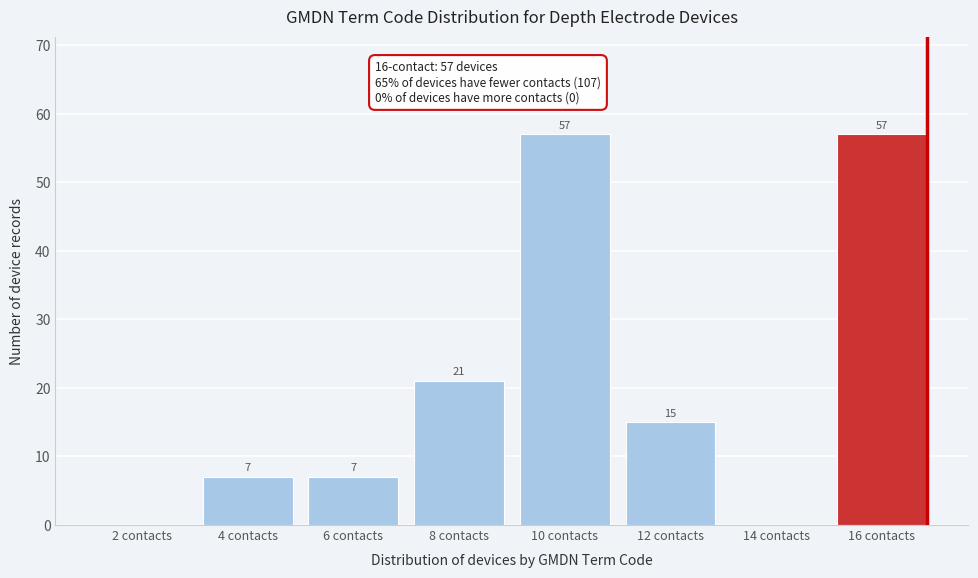

Reading left to right, what are all the values shown in this chart?

2 contacts=0	4 contacts=7	6 contacts=7	8 contacts=21	10 contacts=57	12 contacts=15	14 contacts=0	16 contacts=57